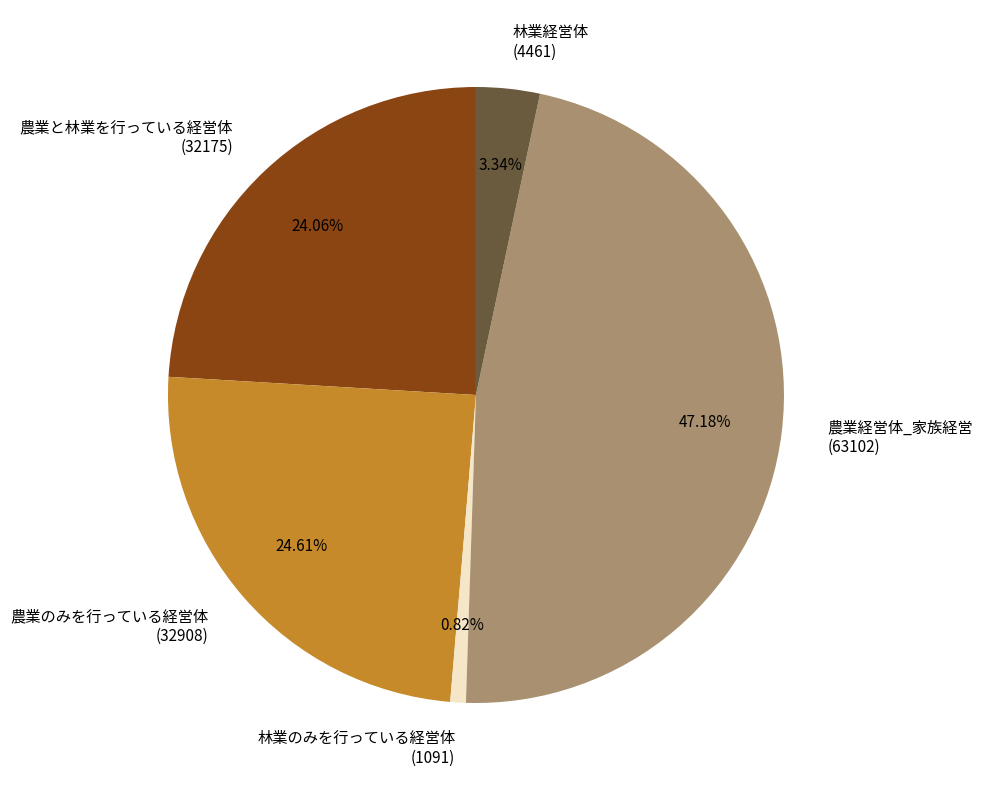

To the nearest percent, what is the difference between the 農業経営体_家族経営 and 農業と林業を行っている経営体 slice percentages?

23%